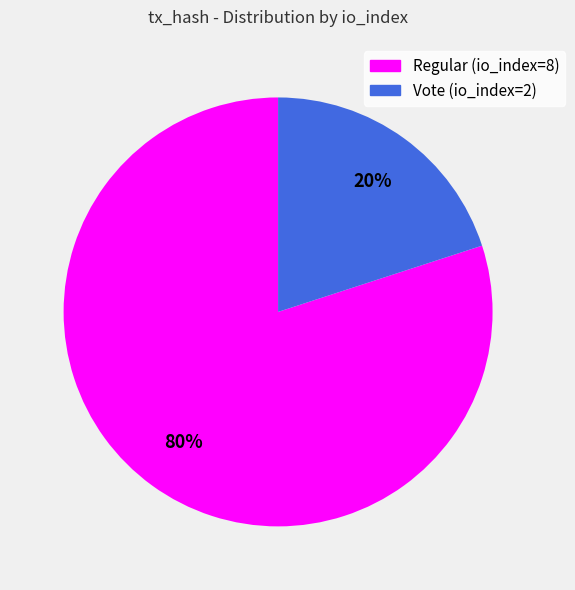

How many slices are in this pie chart?

2